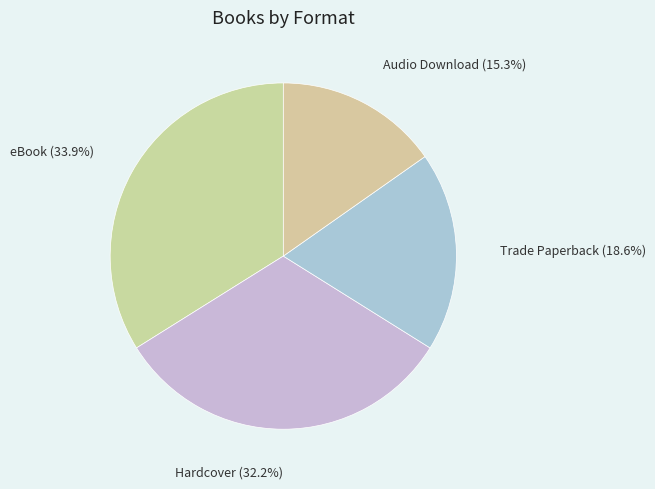

Rank the categories by value from highest to lowest.

eBook, Hardcover, Trade Paperback, Audio Download